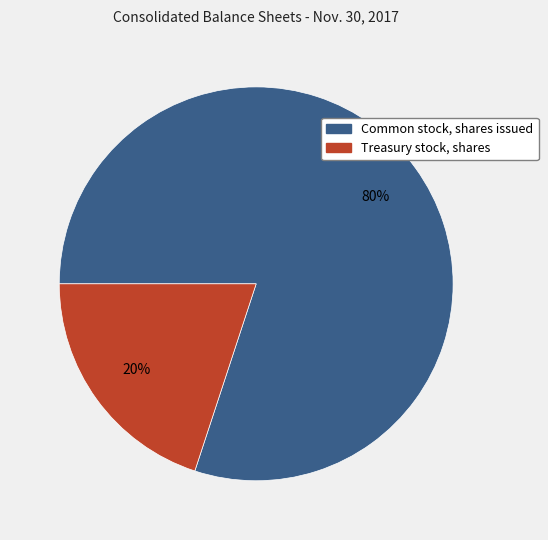

To the nearest percent, what is the difference between the largest and smallest slice percentages?

60%